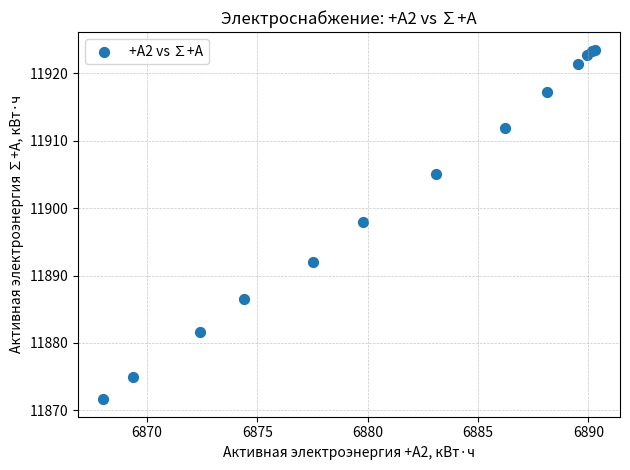

What Y value in the scatter plot is closest to 11897?

11898.0